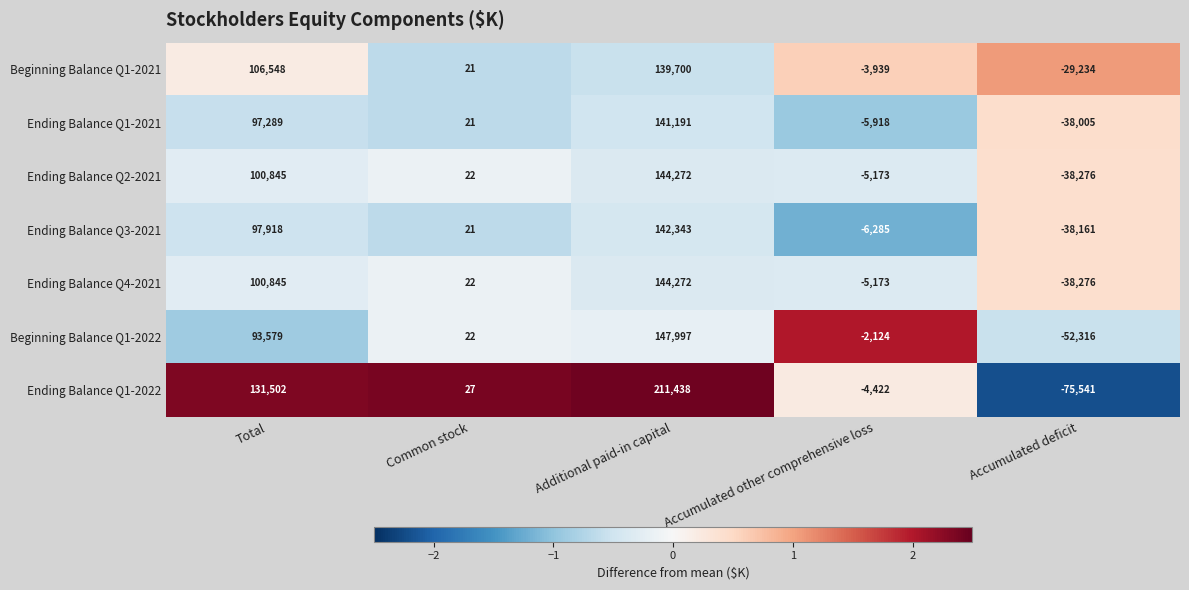

Rank the categories by Ending Balance Q1-2022 value from highest to lowest.

Additional paid-in capital, Total, Common stock, Accumulated other comprehensive loss, Accumulated deficit